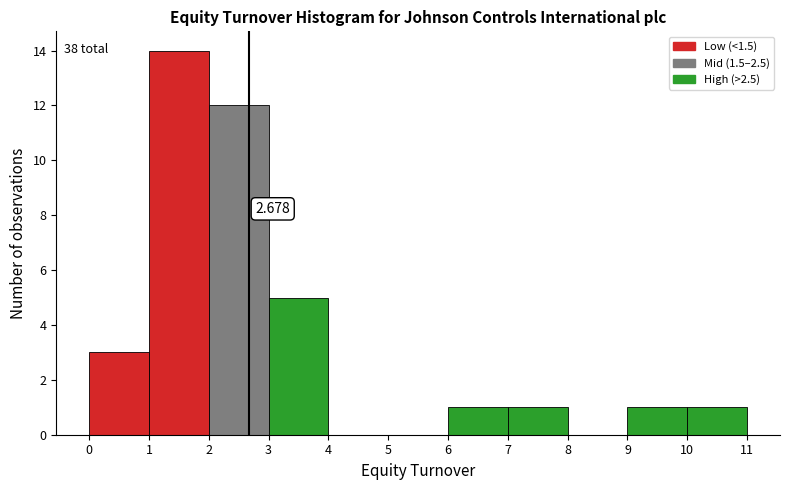

Over which range of the x-axis is the bar tallest?

1 to 2